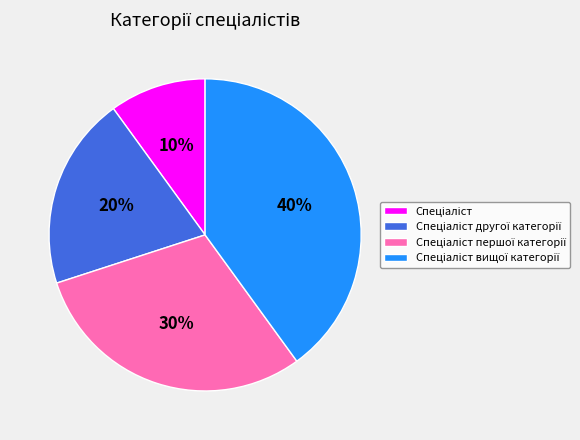

Does any single category account for the majority?

No